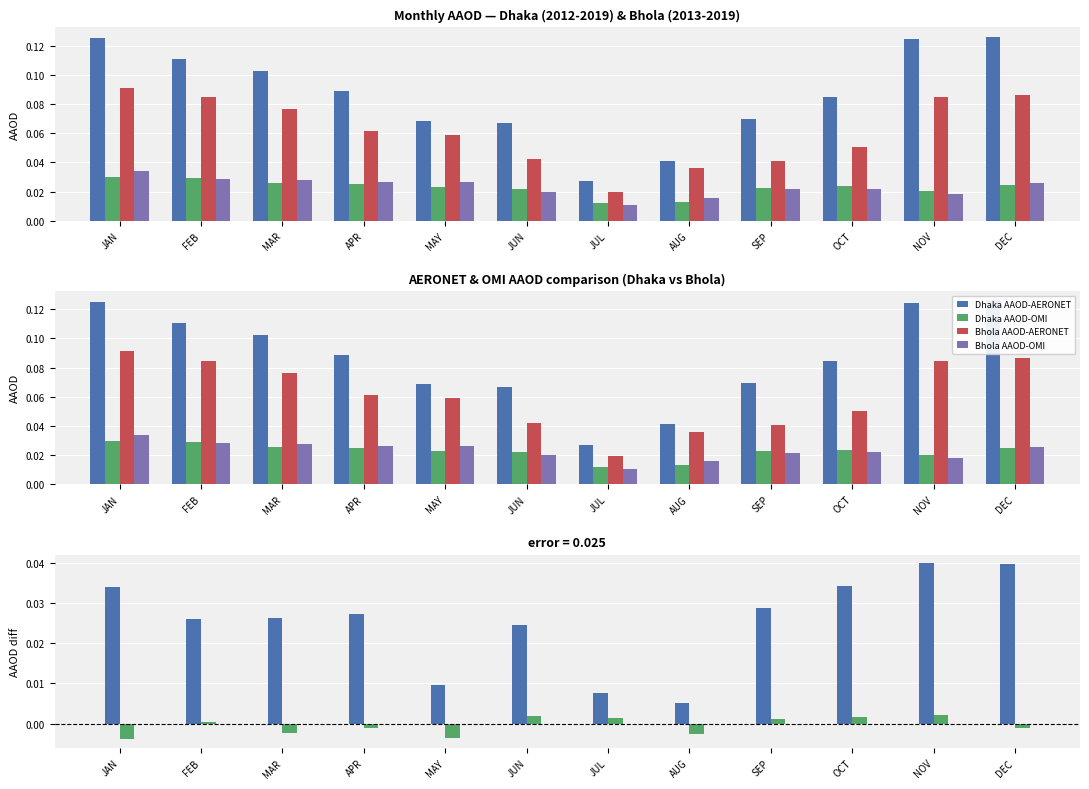

The value of Dhaka AAOD-AERONET at OCT is 0.1. True or false?

True